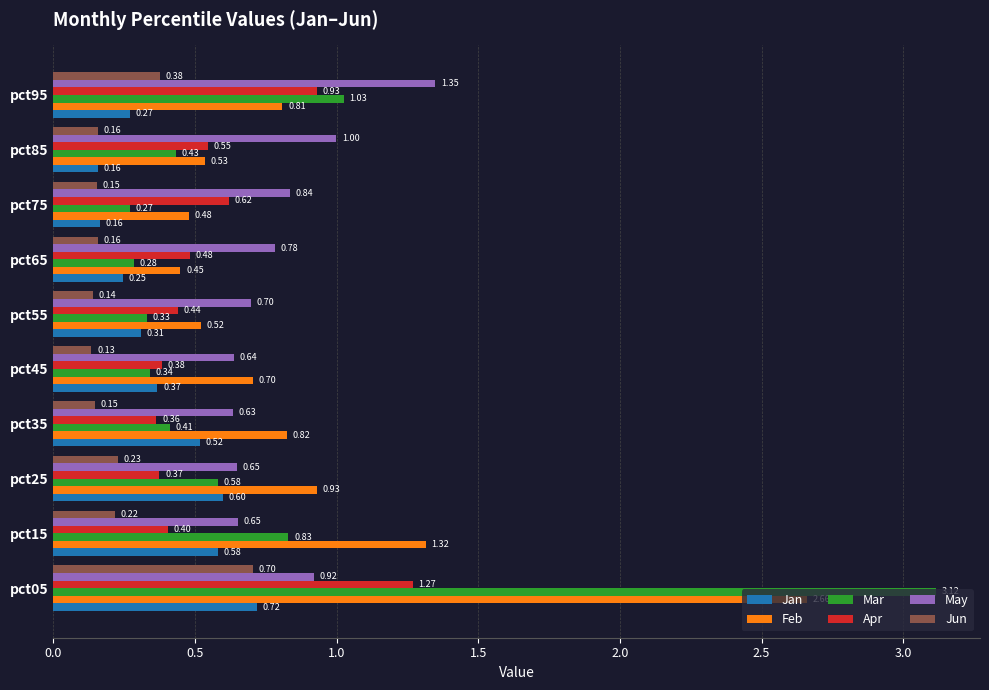

Which series has the widest spread of values?

Mar